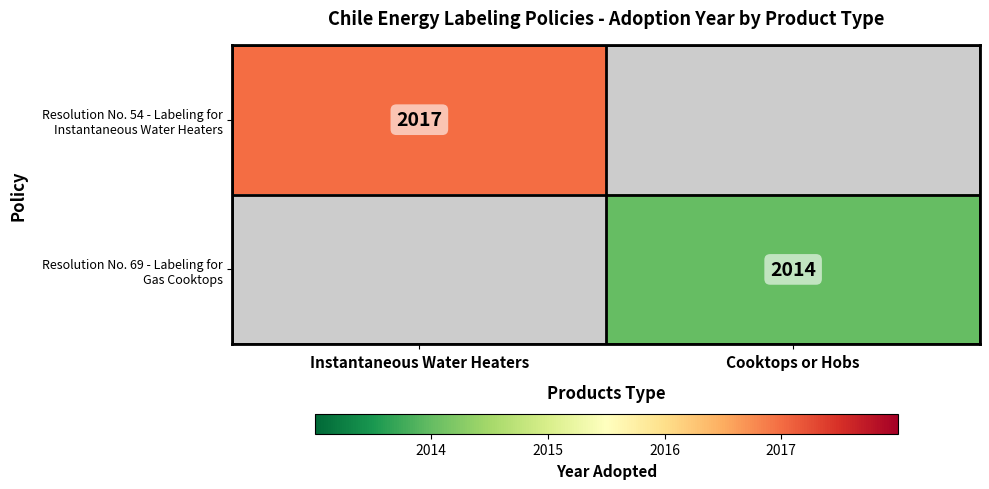

Which label corresponds to the smallest value in the chart?

Cooktops or Hobs